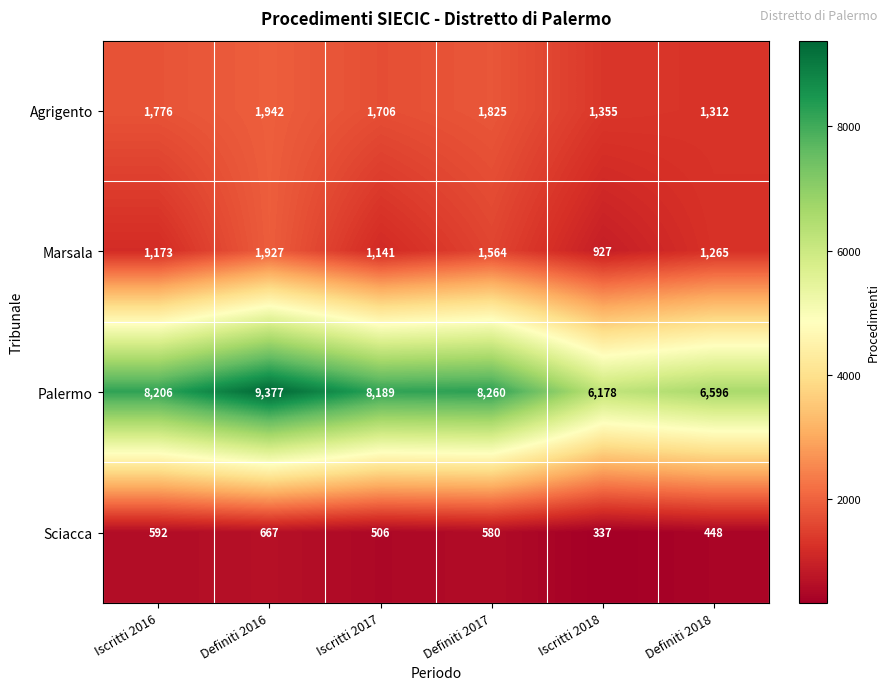

Reading right to left, transcribe all the data shown in this chart.

Agrigento: Definiti 2018=1312	Iscritti 2018=1355	Definiti 2017=1825	Iscritti 2017=1706	Definiti 2016=1942	Iscritti 2016=1776
Marsala: Definiti 2018=1265	Iscritti 2018=927	Definiti 2017=1564	Iscritti 2017=1141	Definiti 2016=1927	Iscritti 2016=1173
Palermo: Definiti 2018=6596	Iscritti 2018=6178	Definiti 2017=8260	Iscritti 2017=8189	Definiti 2016=9377	Iscritti 2016=8206
Sciacca: Definiti 2018=448	Iscritti 2018=337	Definiti 2017=580	Iscritti 2017=506	Definiti 2016=667	Iscritti 2016=592